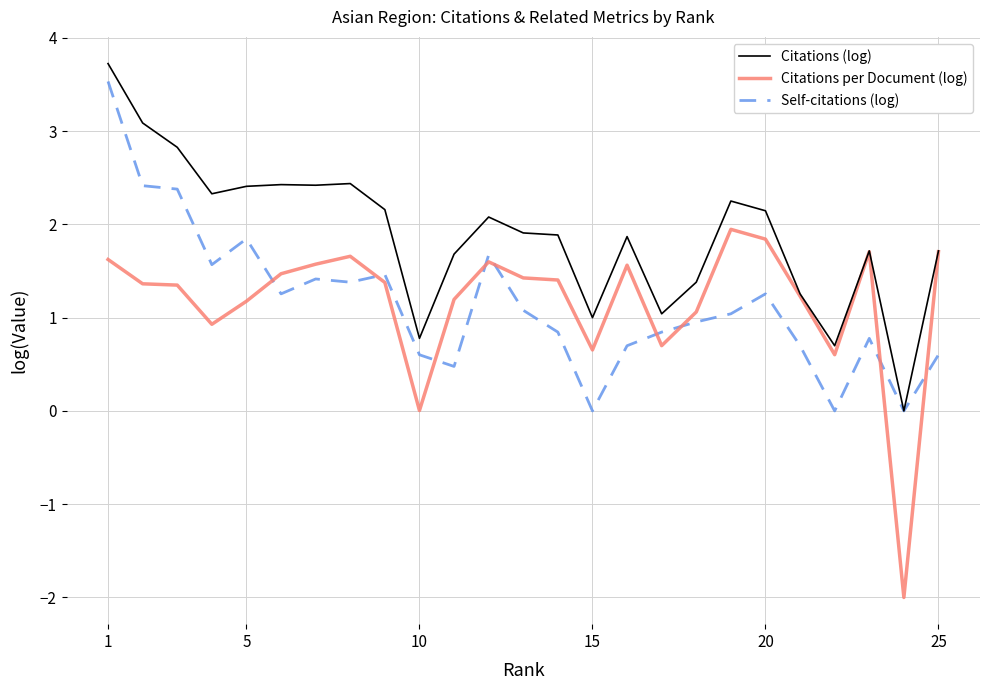

After their last crossing, which series has the higher values: Citations per Document (log) or Self-citations (log)?

Citations per Document (log)